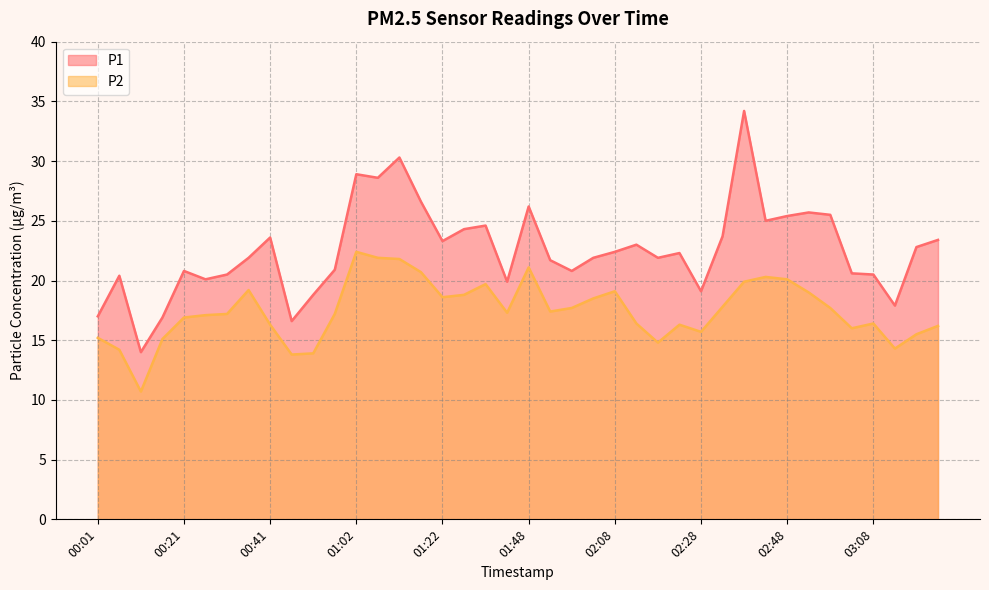

What is the minimum value shown in the chart?

10.7